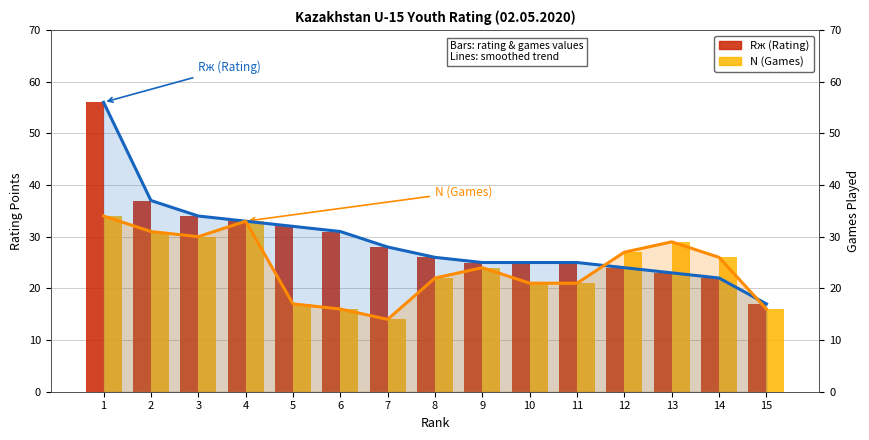

At how many categories does at least one series exceed 46?

1